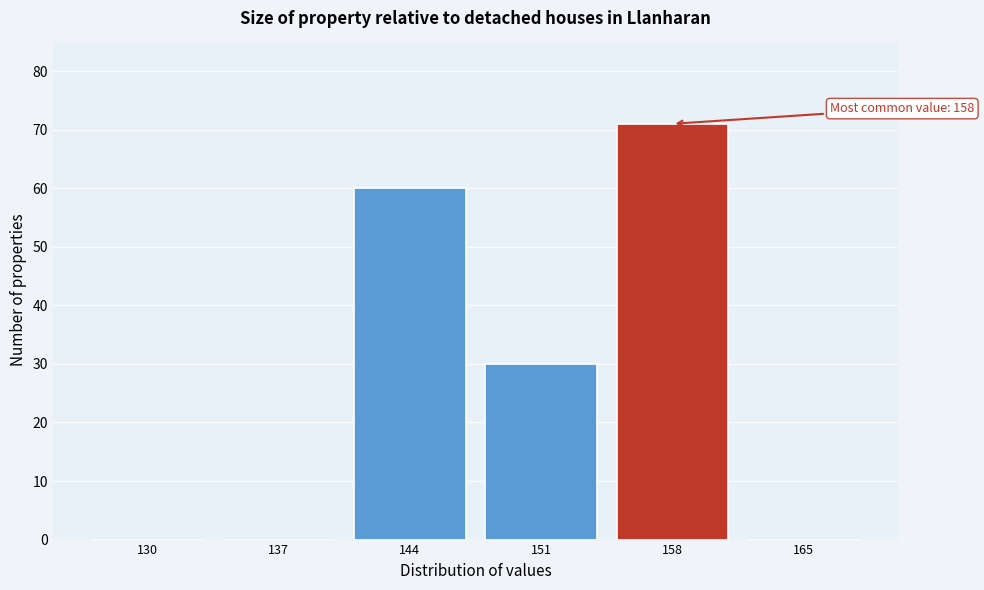

Reading right to left, list all the values displayed in this chart.

165=0	158=71	151=30	144=60	137=0	130=0